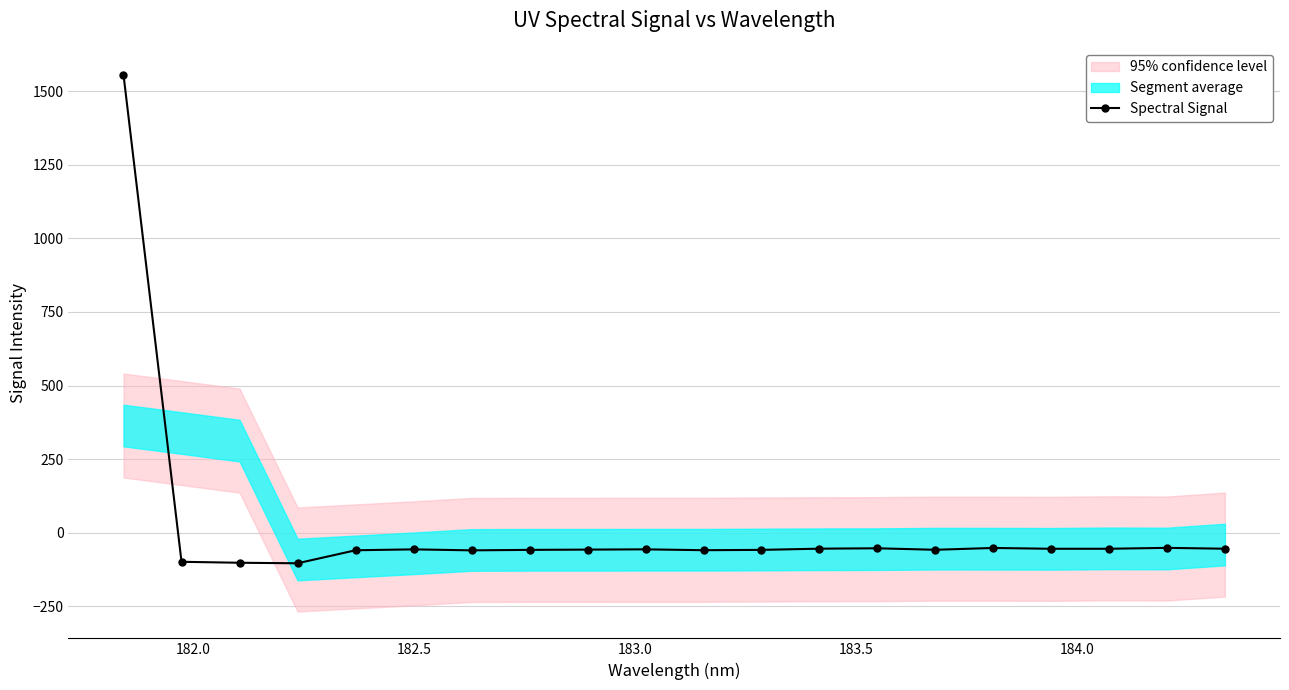

What is the minimum value for Spectral Signal?

-103.4